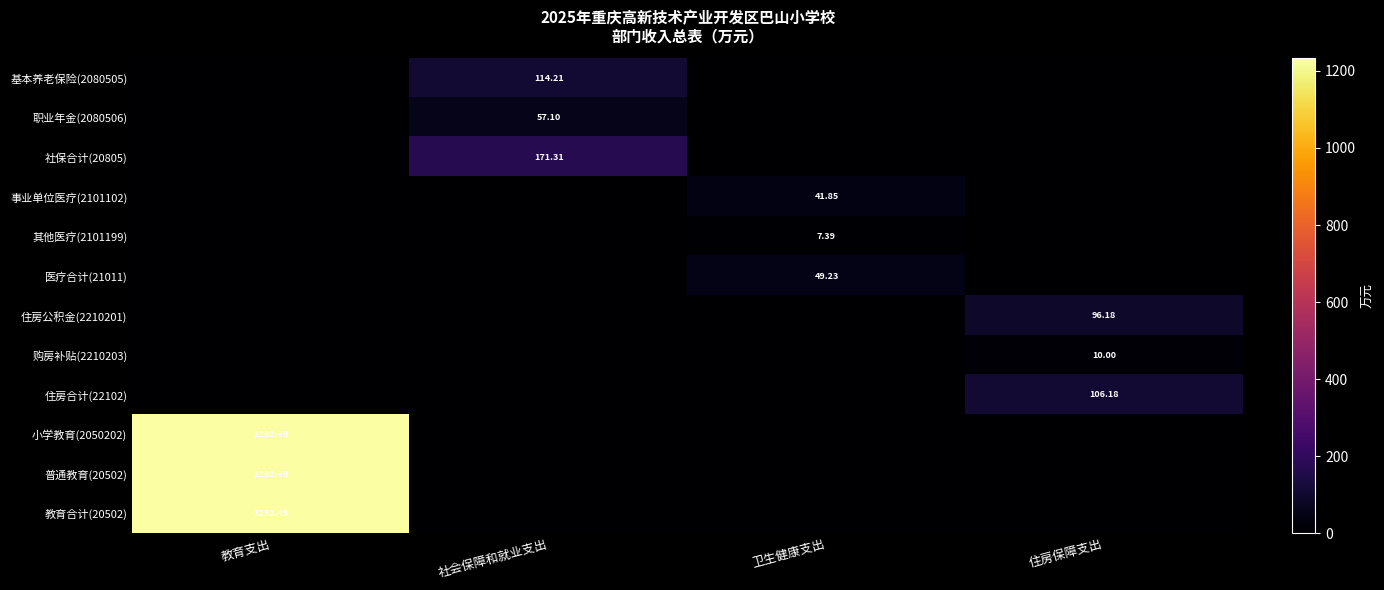

What is the total value across all series at 社会保障和就业支出?

342.6